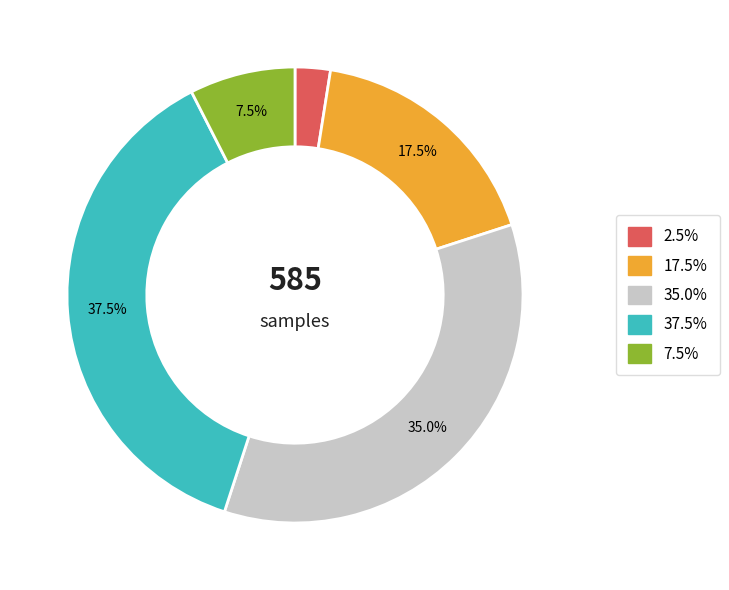

Does any single category account for the majority?

No